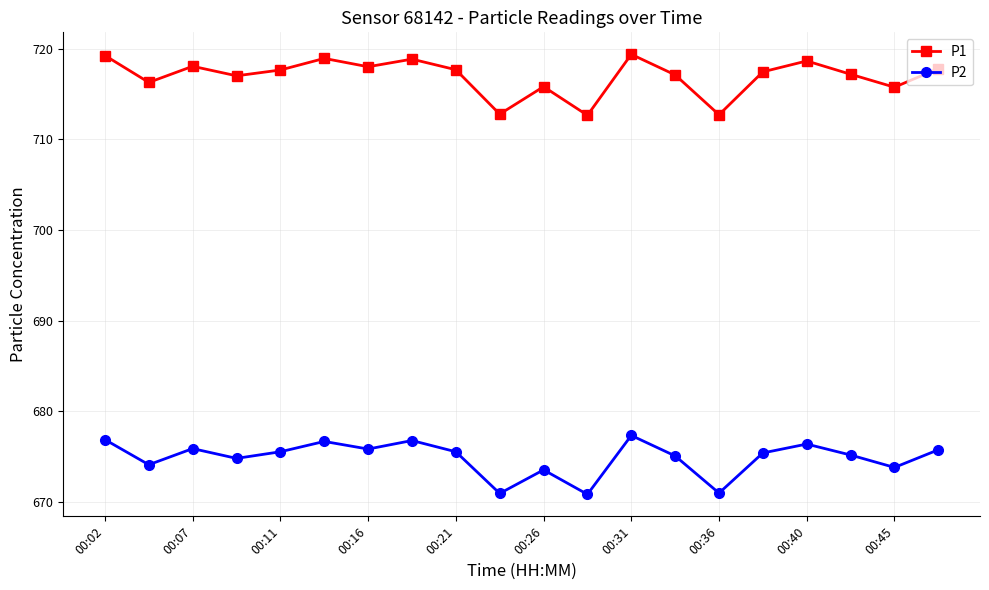

Which series has the largest range (max minus min)?

P1